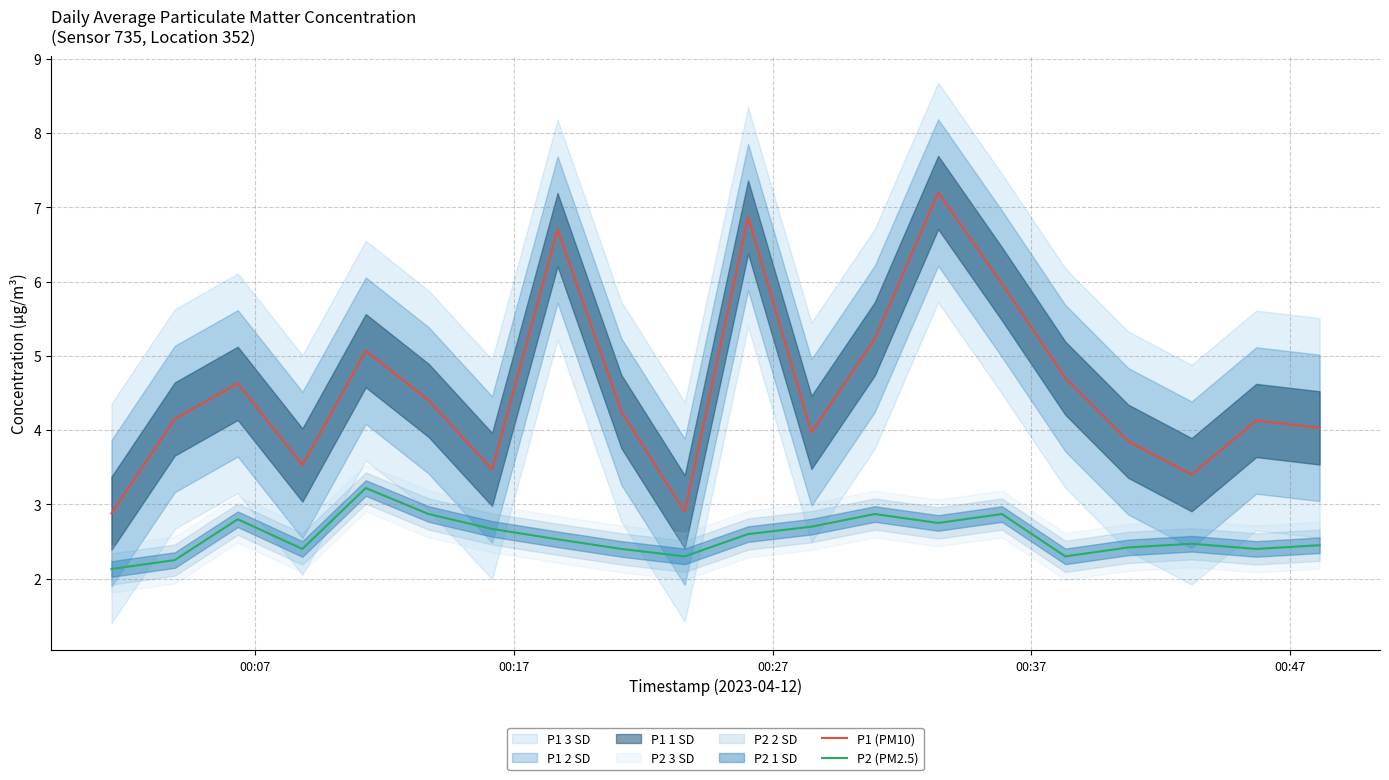

True or false: P2 (PM2.5) and P1 (PM10) cross at least once.

False